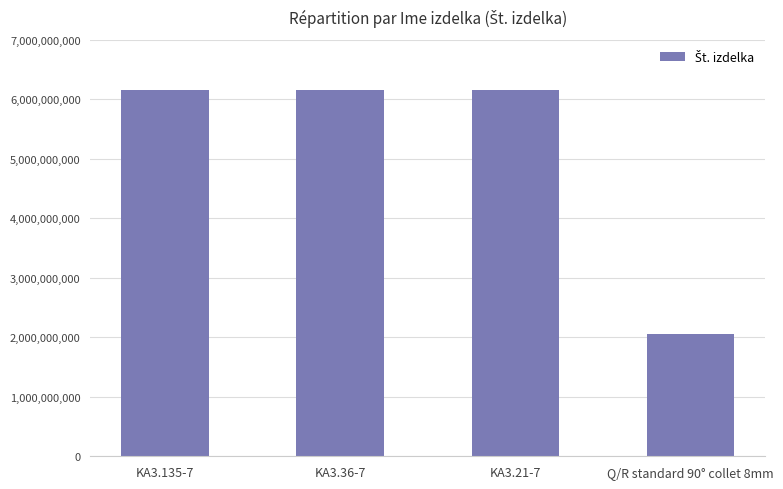

What is the approximate value at KA3.21-7, to the nearest 50?

6151705250